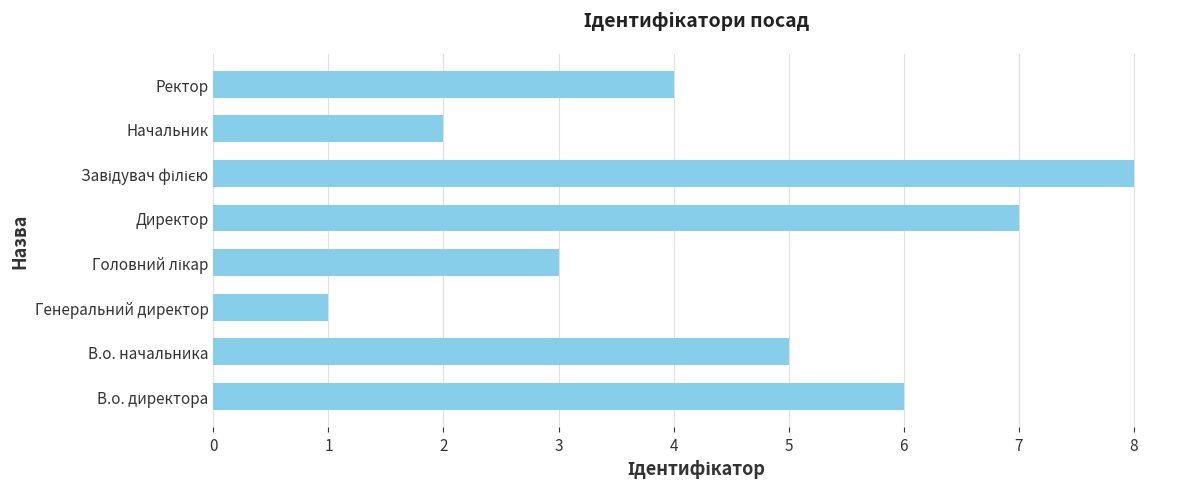

What is the sum of all values?

36